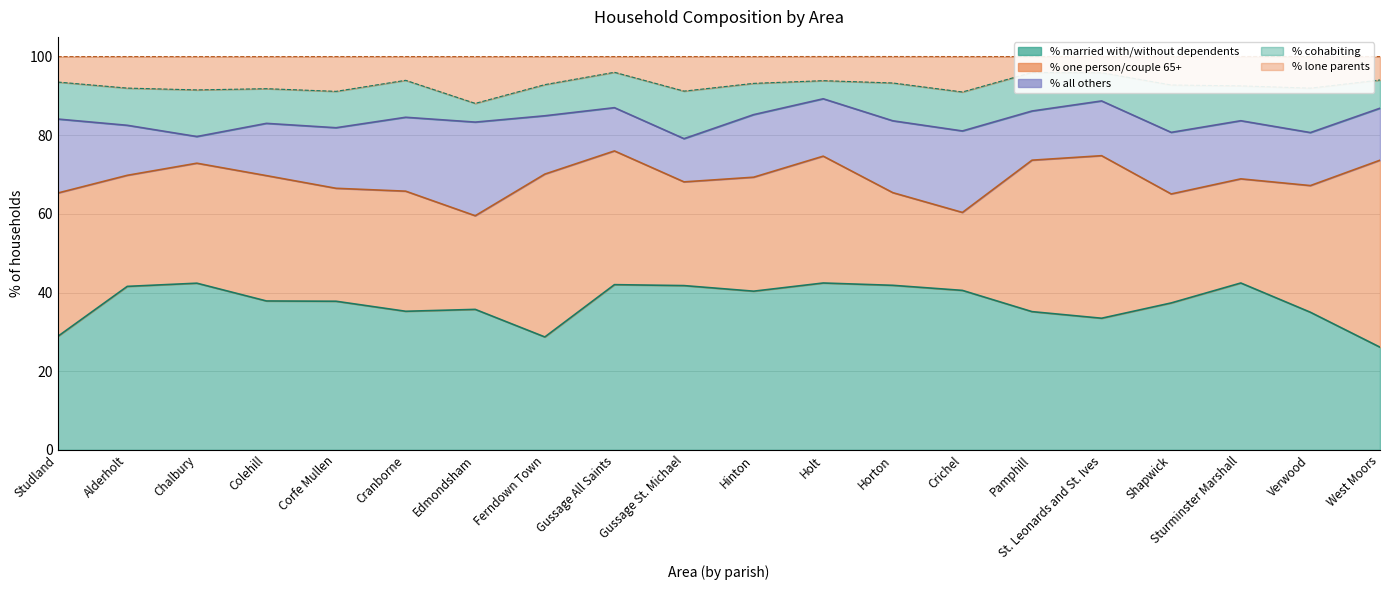

What is the approximate value of % of households cohabiting with/ without dependents at Edmondsham?

4.8